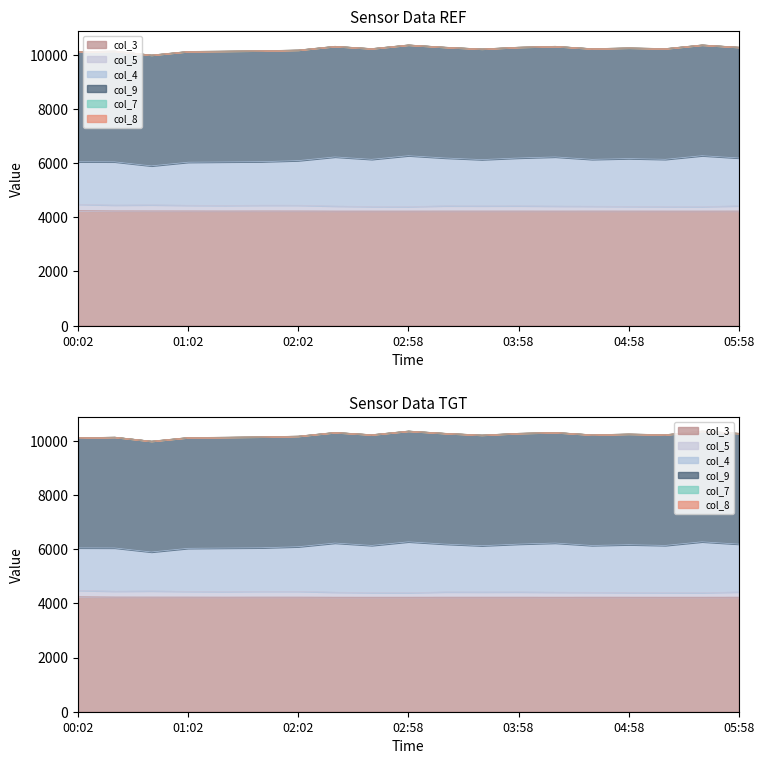

How many values in the col_3 series exceed 4226?

13